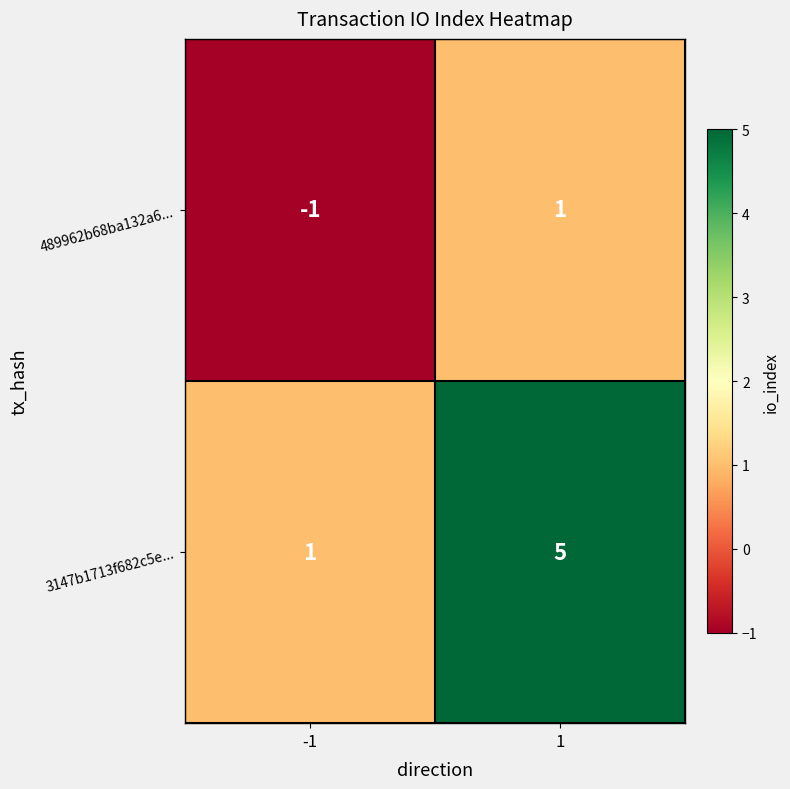

List the series in order of their peak value, lowest first.

489962b68ba132a6..., 3147b1713f682c5e...